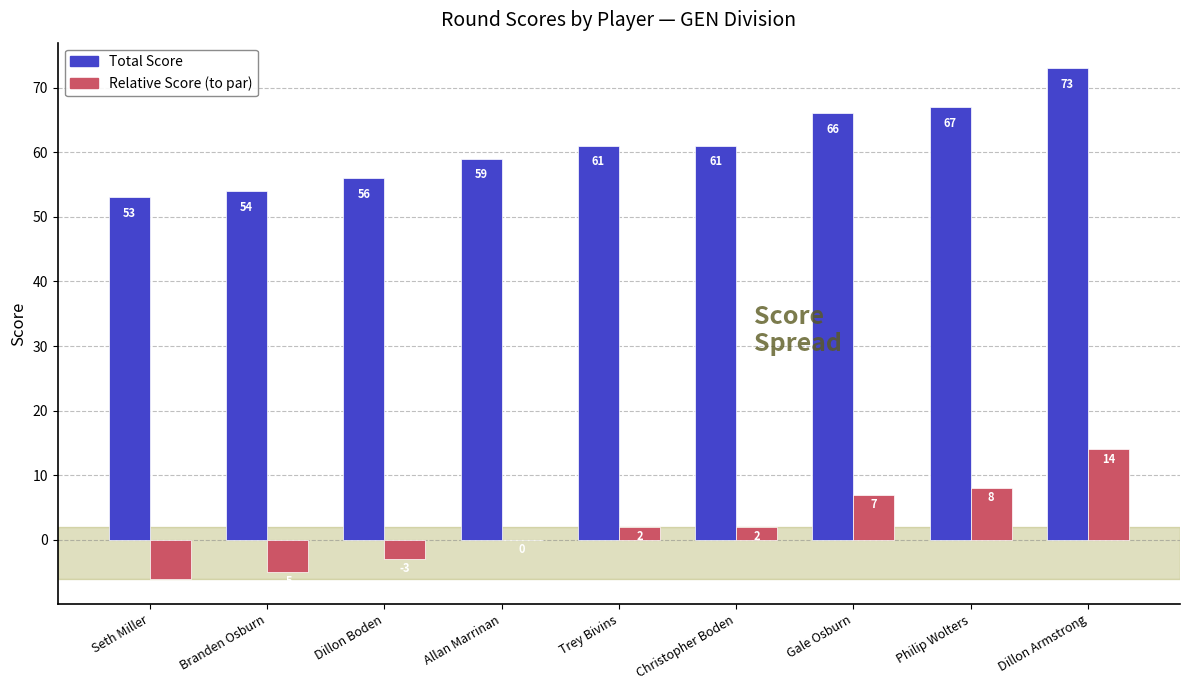

What is the total value across all series at Seth Miller?

47